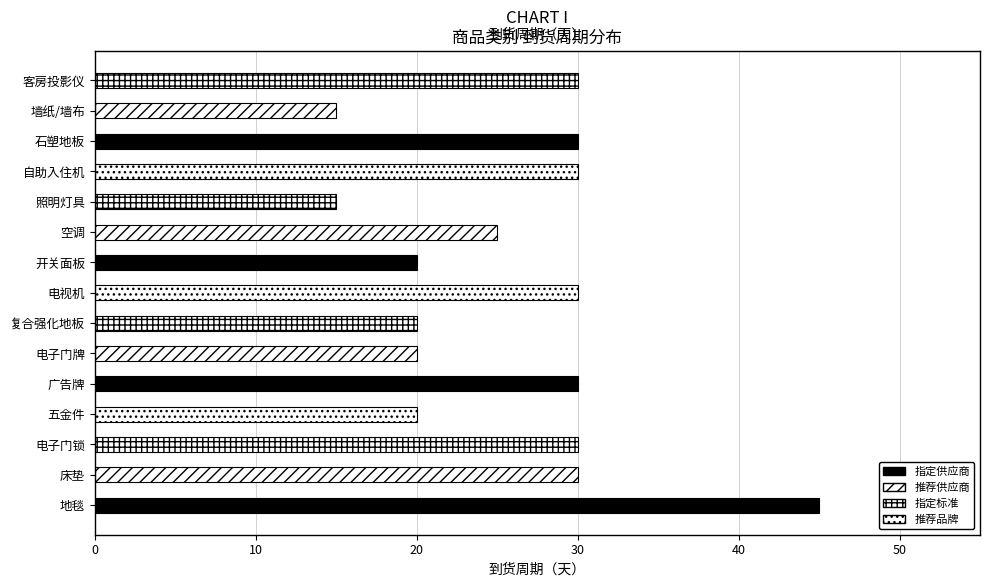

How many bars are there in total?

15